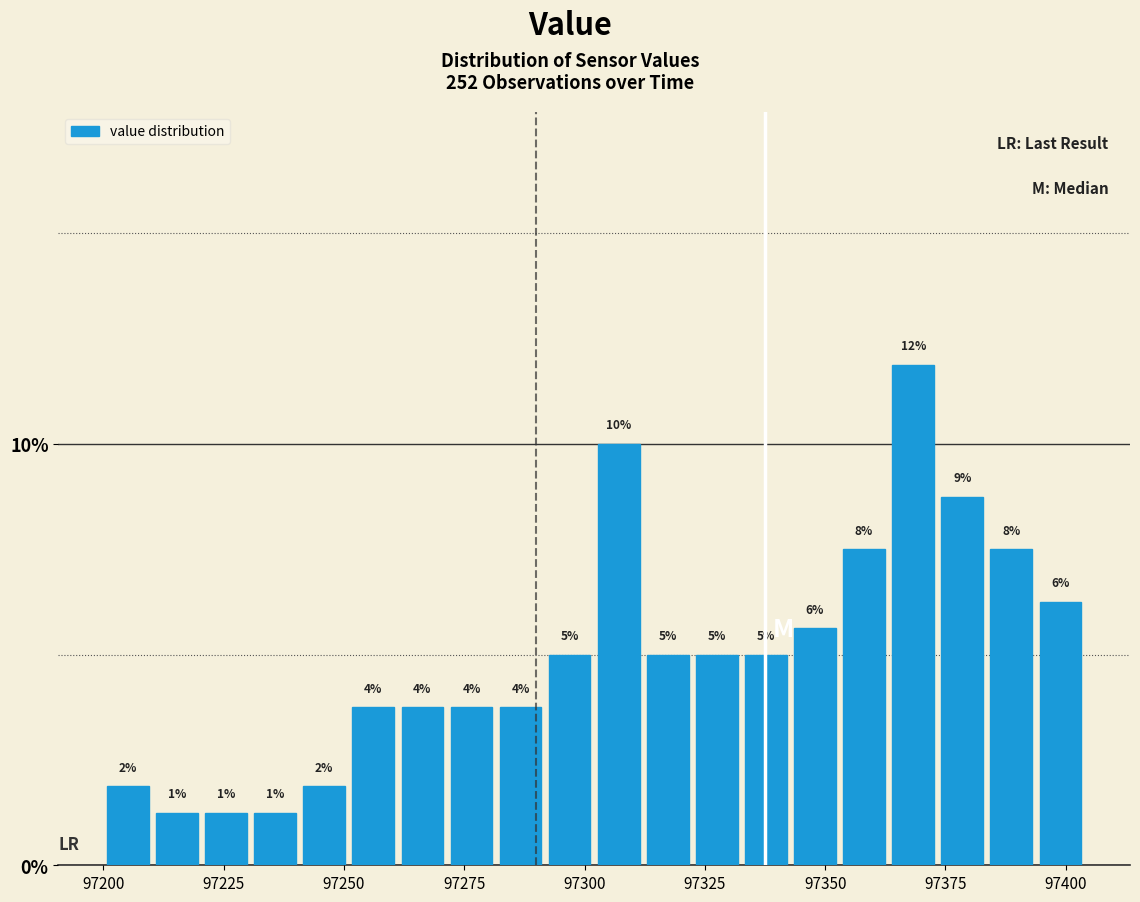

Around what value on the x-axis is the tallest bar? Give the approximate position of its centre, as read against the axis.

97370